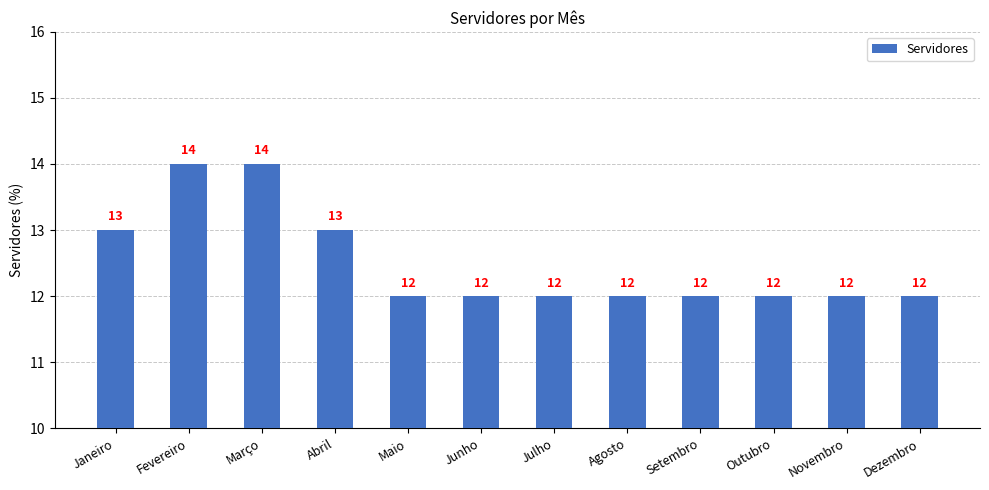

What is the maximum value shown in the chart?

14